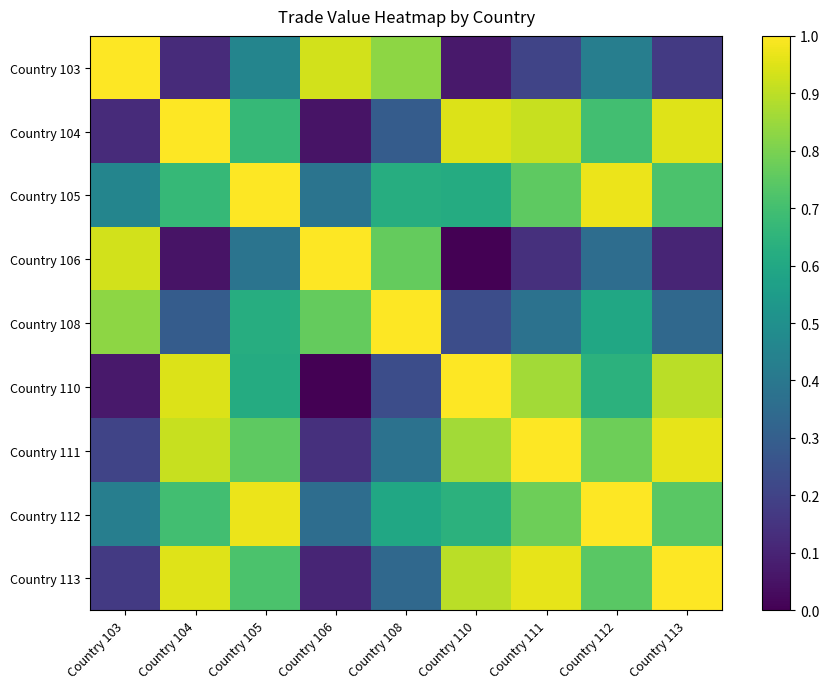

Which has a higher value, Country 105 or Country 110?

Country 105